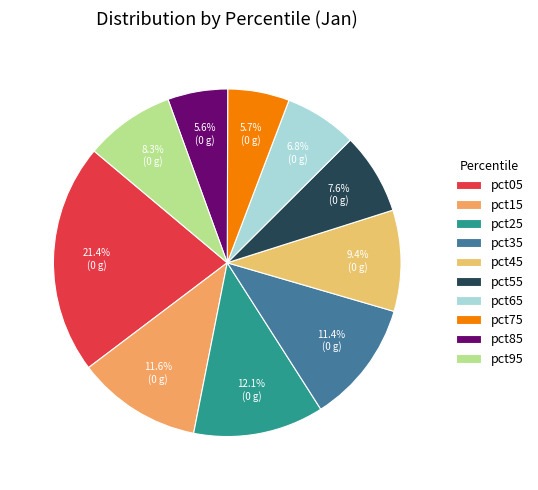

What percentage is NOT represented by pct25?

87.9%